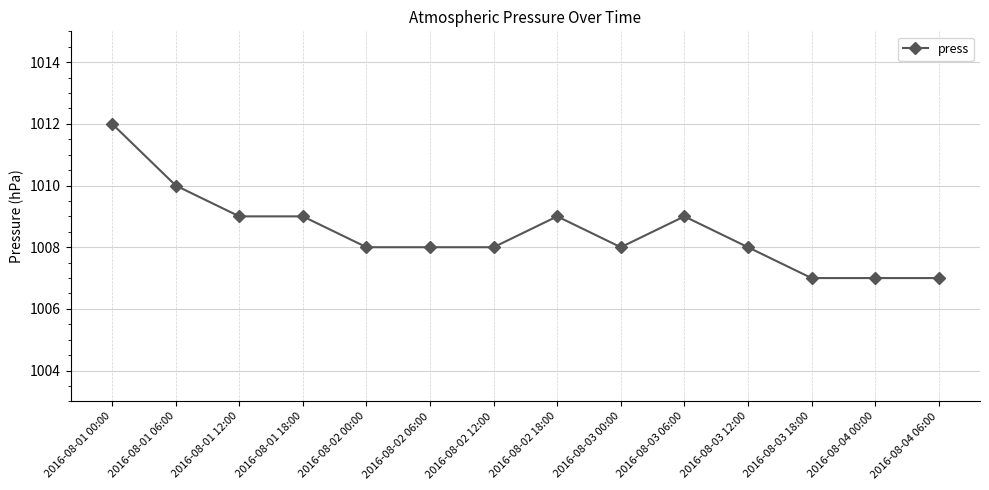

Where does the data first go above 1008?

2016-08-01 00:00